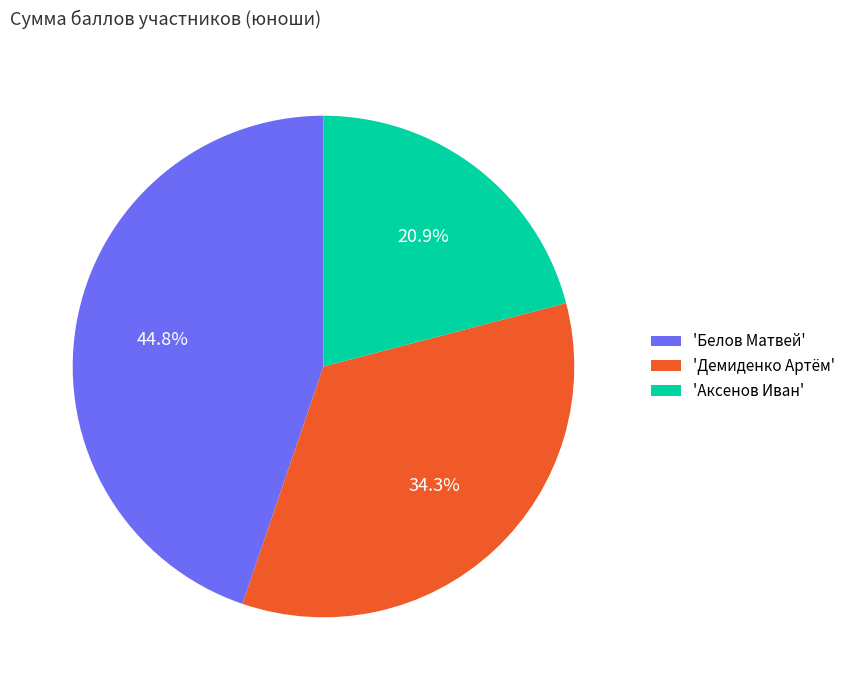

To the nearest percent, what is the difference between the largest and smallest slice percentages?

24%